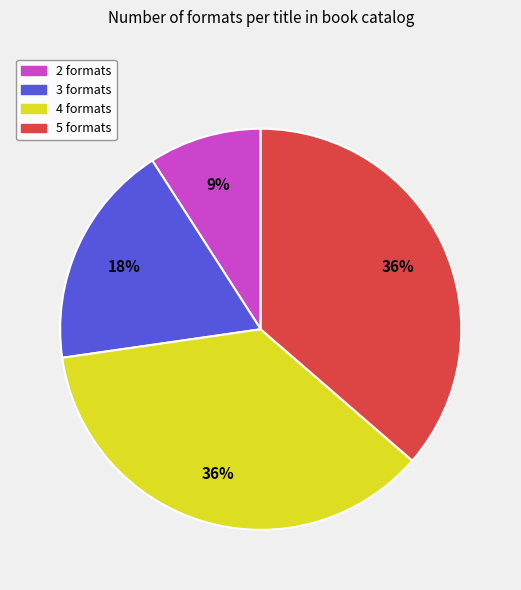

To the nearest percent, what is the average slice percentage?

25%